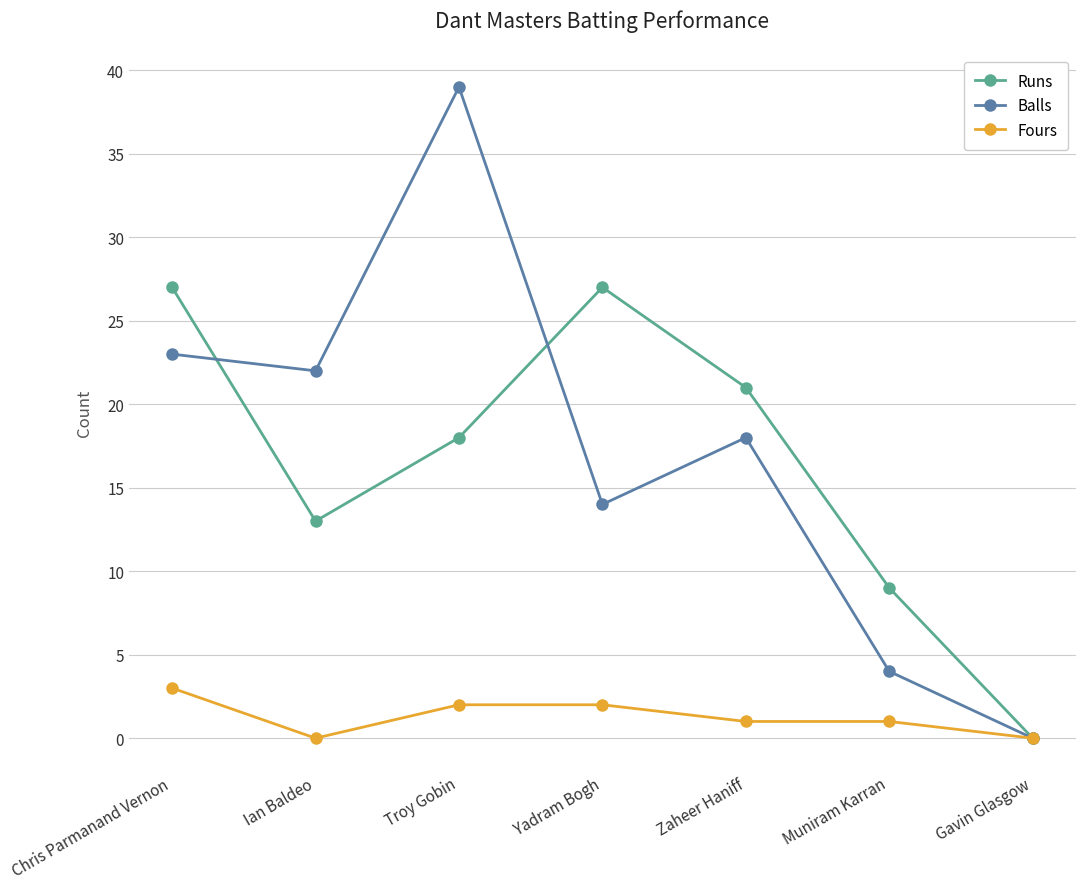

What is the total value across all series at Chris Parmanand Vernon?

53